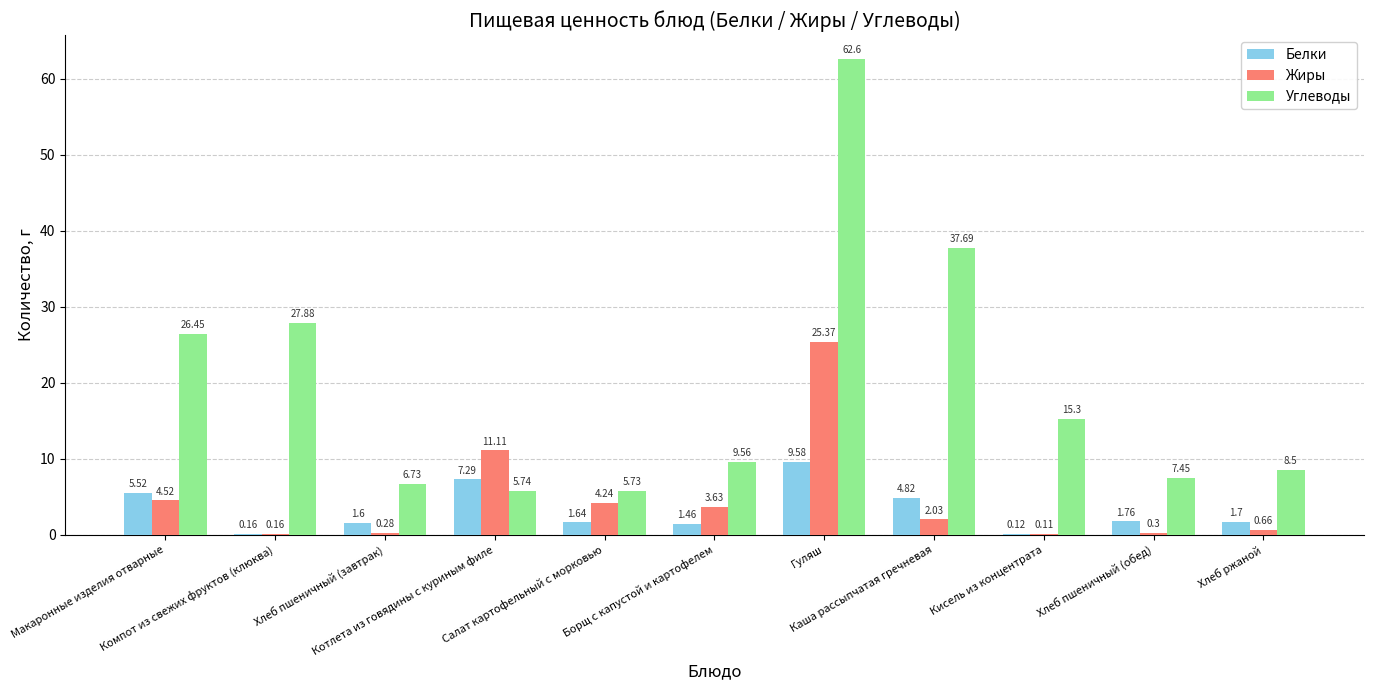

What are all the series names shown in the legend?

Белки, Жиры, Углеводы